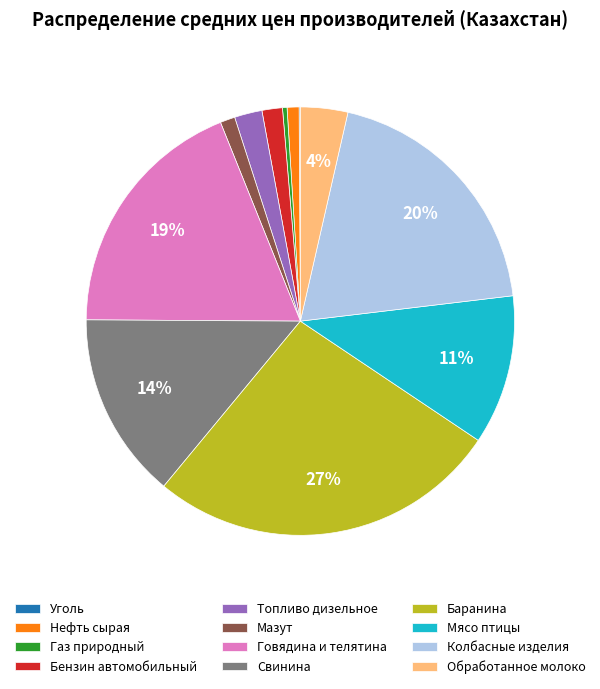

The Колбасные изделия slice represents 20% of the pie. True or false?

True